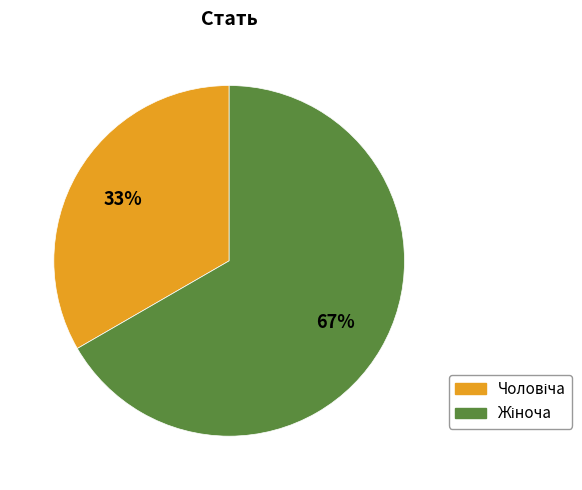

Does any single category account for the majority?

Yes